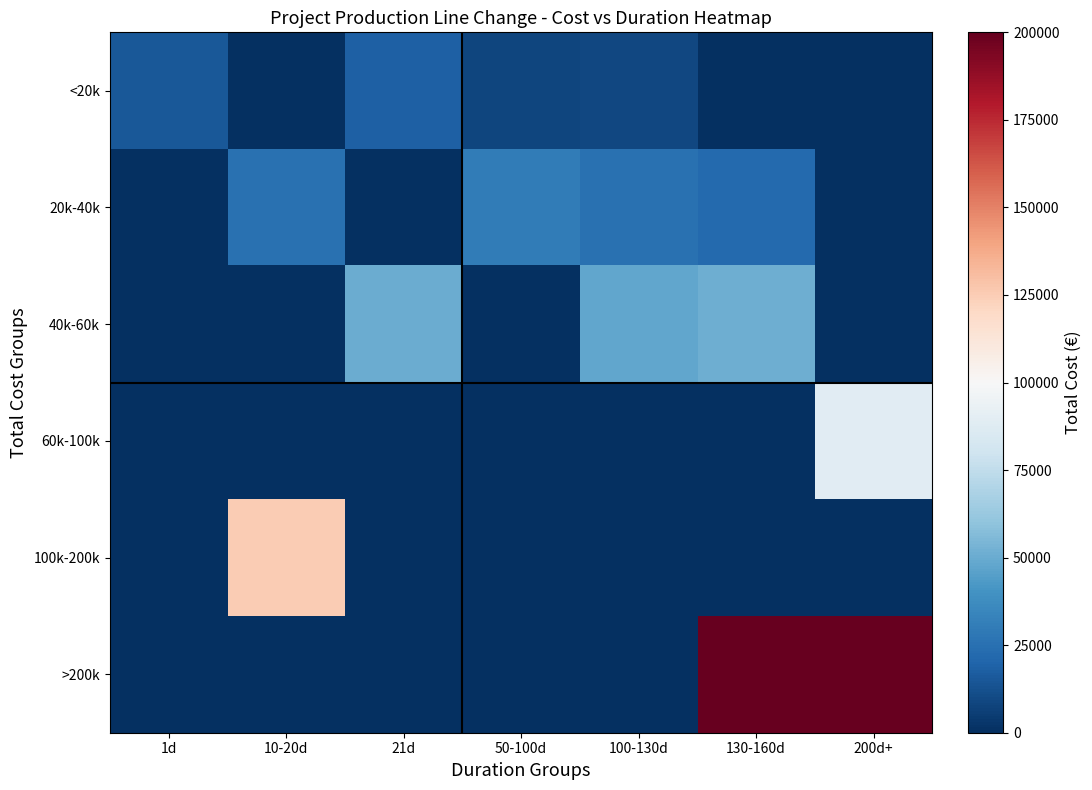

Reading left to right, what are all the values shown in this chart?

<20k: 1d=15000.0	10-20d=0.0	21d=18000.0	50-100d=8000.0	100-130d=9000.0	130-160d=0.0	200d+=0.0
20k-40k: 1d=0.0	10-20d=25000.0	21d=0.0	50-100d=30000.0	100-130d=25000.0	130-160d=22000.0	200d+=0.0
40k-60k: 1d=0.0	10-20d=0.0	21d=50500.0	50-100d=0.0	100-130d=48333.3	130-160d=51500.0	200d+=0.0
60k-100k: 1d=0.0	10-20d=0.0	21d=0.0	50-100d=0.0	100-130d=0.0	130-160d=0.0	200d+=89000.0
100k-200k: 1d=0.0	10-20d=125000.0	21d=0.0	50-100d=0.0	100-130d=0.0	130-160d=0.0	200d+=0.0
>200k: 1d=0.0	10-20d=0.0	21d=0.0	50-100d=0.0	100-130d=0.0	130-160d=345000.0	200d+=225000.0